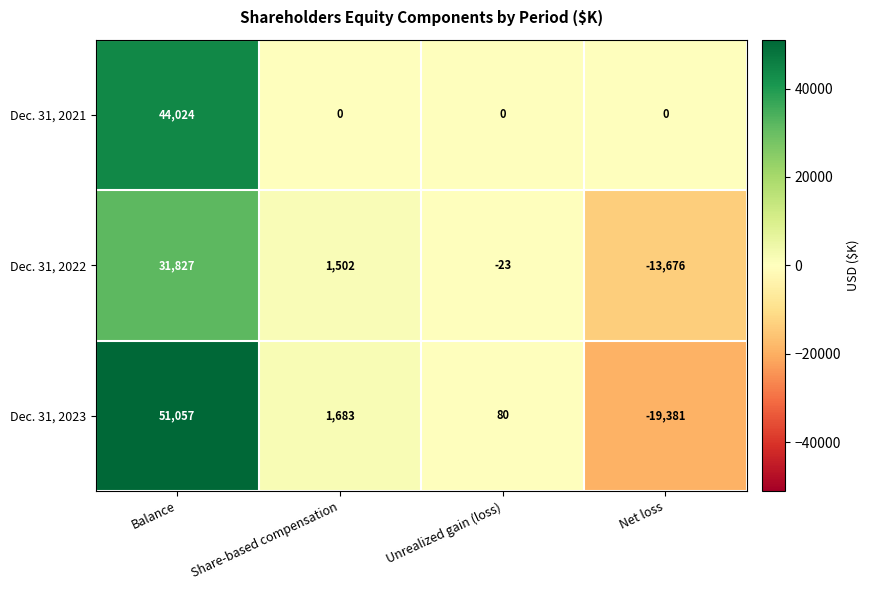

Which category has the highest value across all series?

Balance